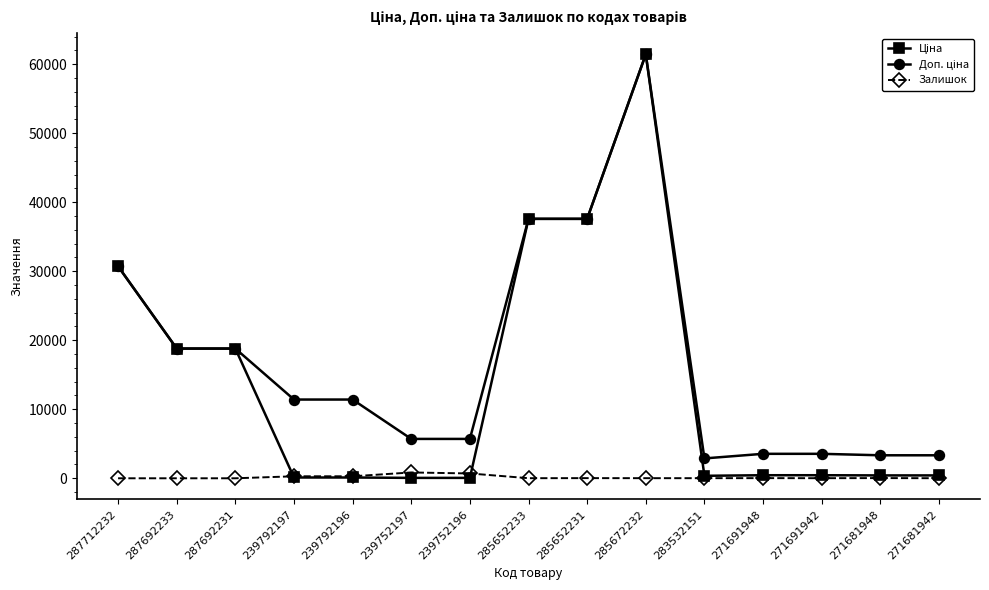

What is the spread (max minus min) of values at 287712232?

30717.1